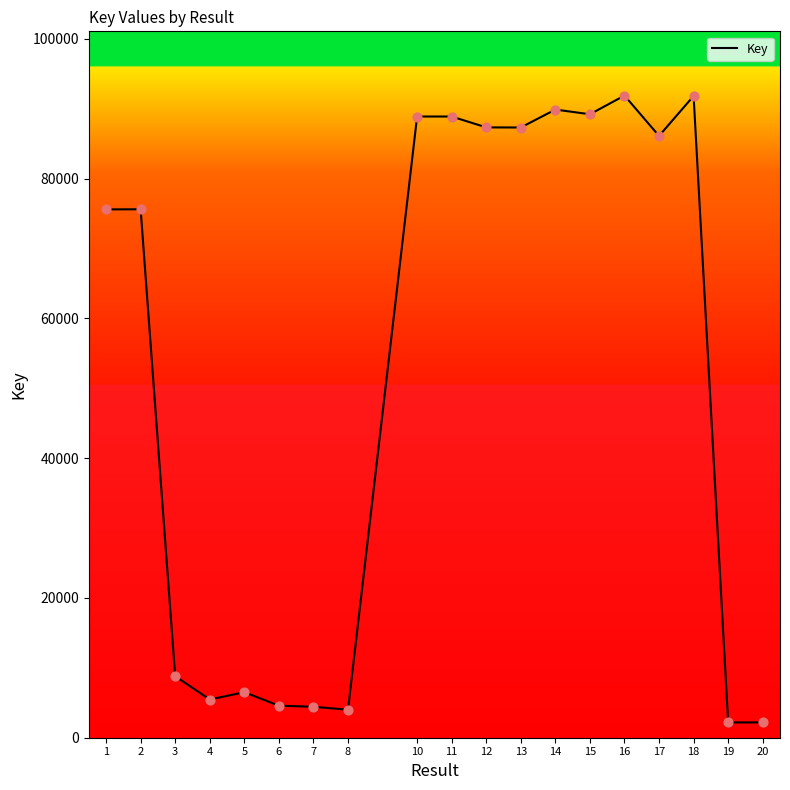

What is the ratio of the value at 12 to the value at 20?

39.9